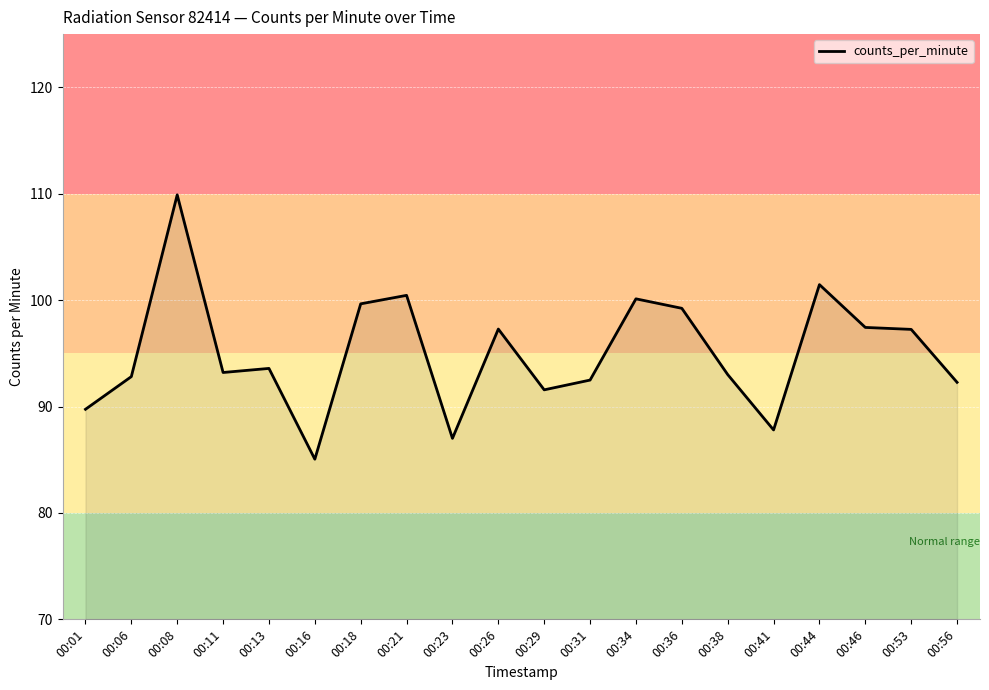

What value does the data have at 00:34?

100.1